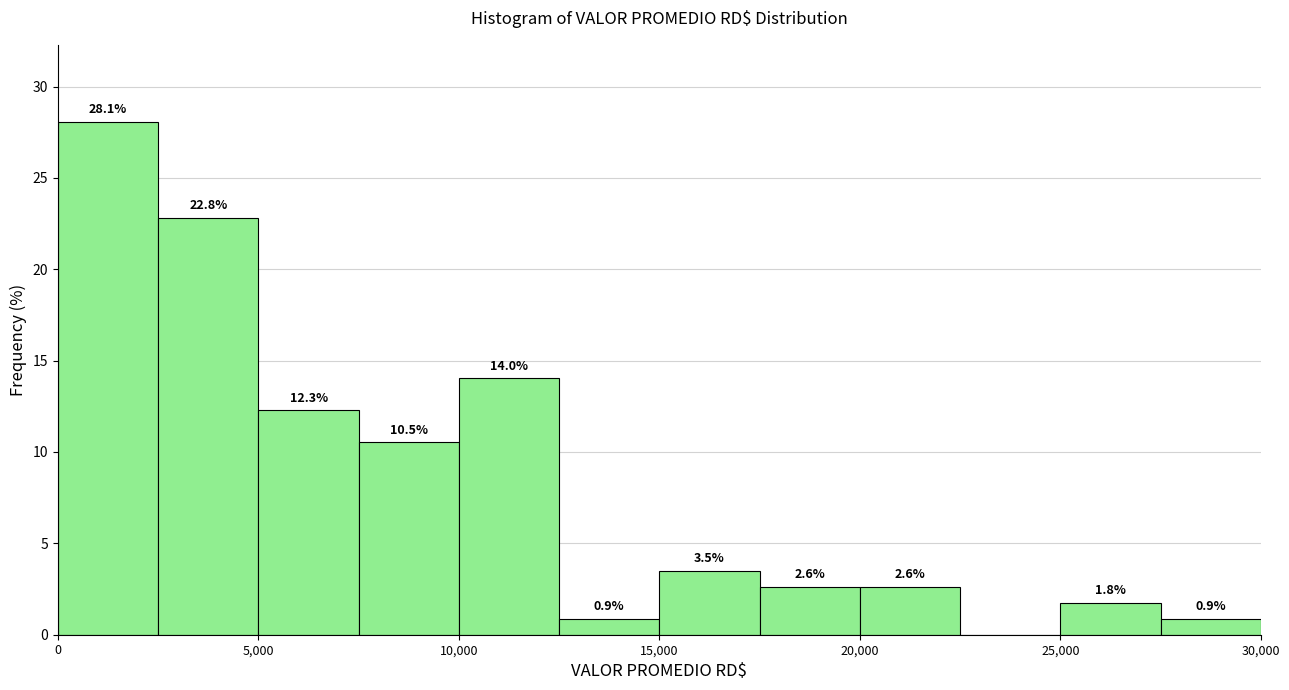

Which range on the x-axis has the tallest bar?

0 to 2500